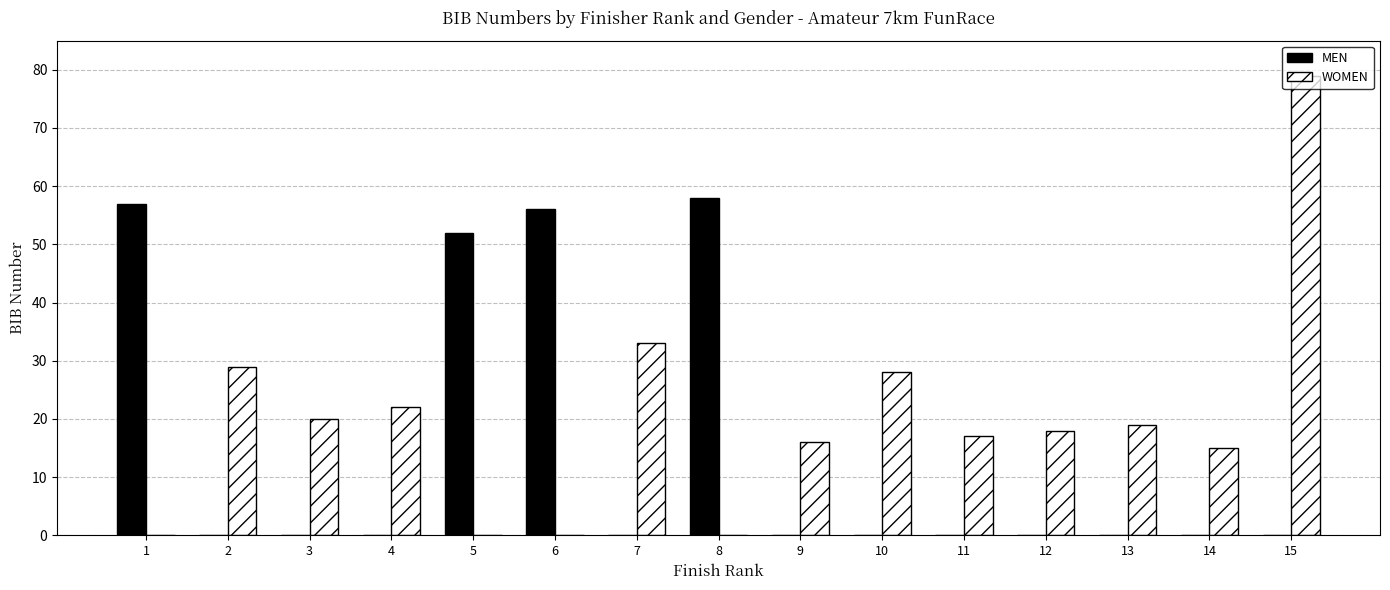

Where is WOMEN nearest to the value 39?

7